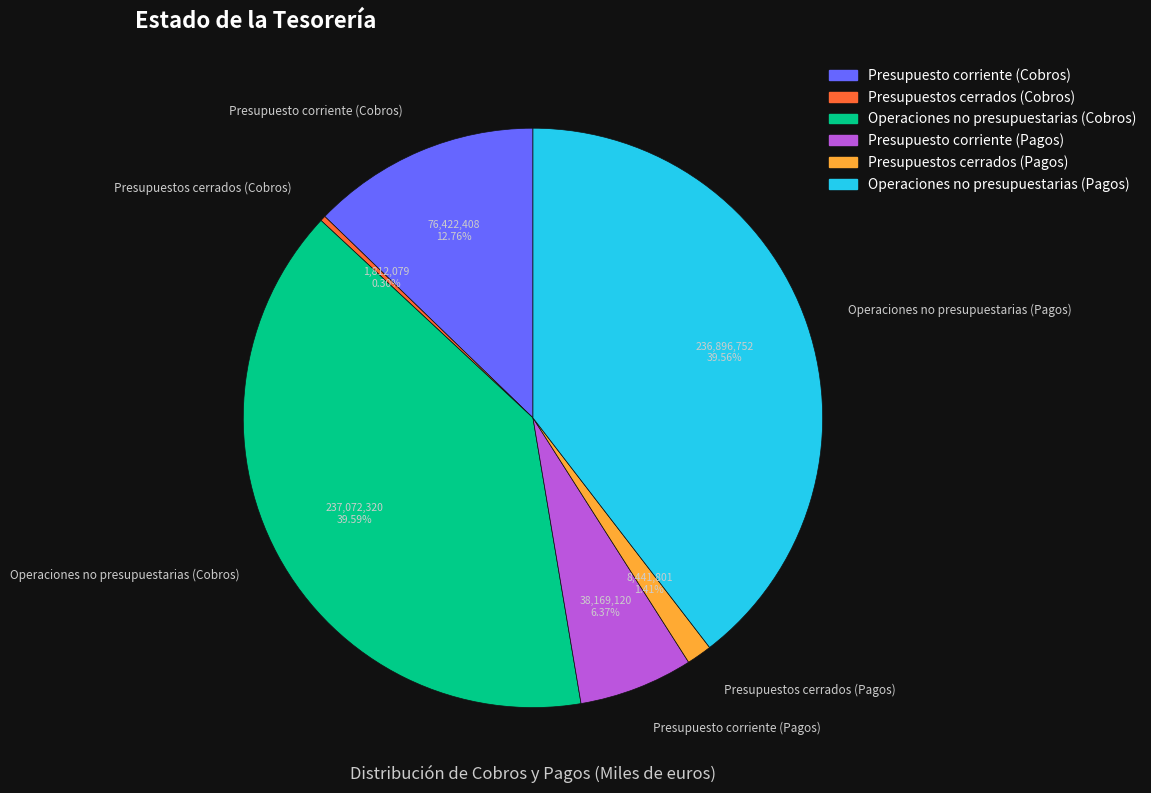

What percentage is the Presupuesto corriente (Pagos) slice, to the nearest percent?

6%